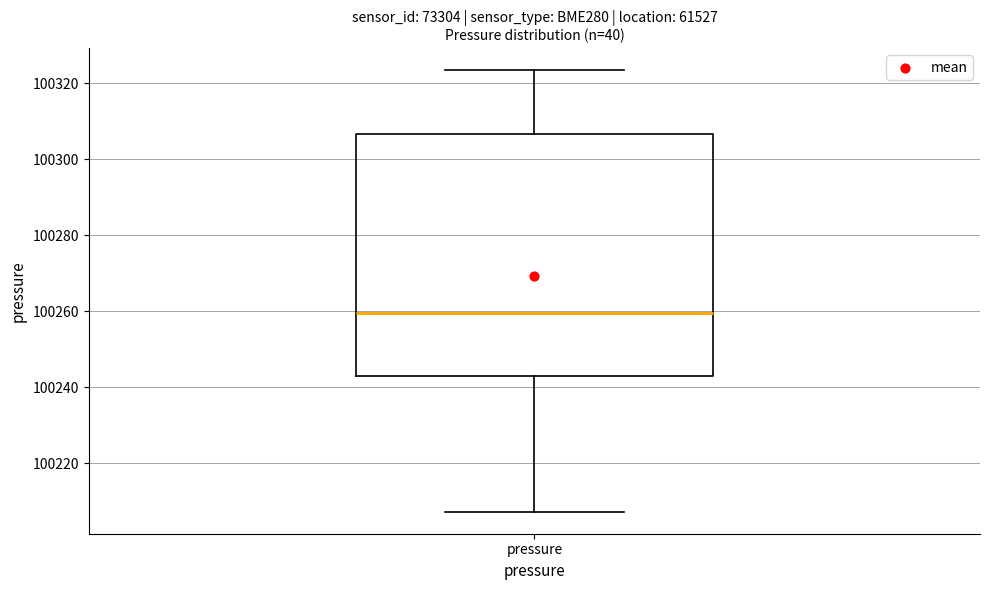

Where does the lower whisker of the box for pressure end on the y-axis? The values are not printed on the chart, so give them approximately, as read against the axis.

100208